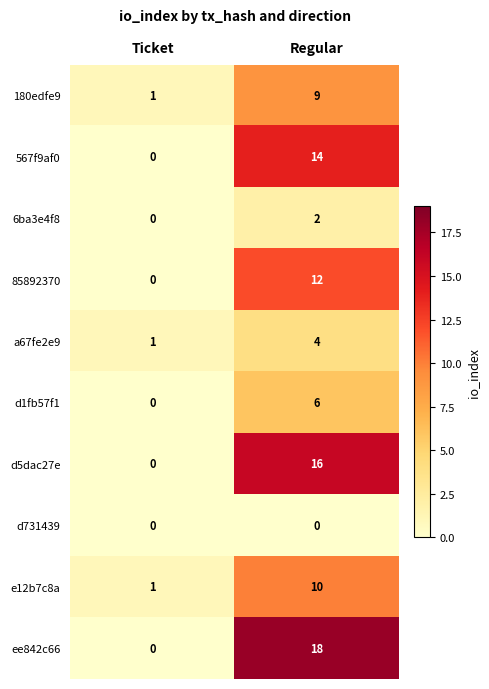

What value does the ee842c66 series have at Regular?

18